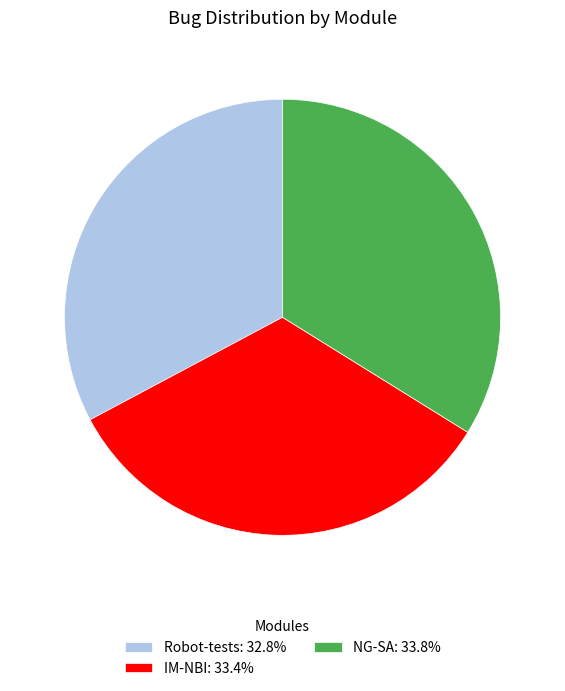

Does NG-SA: 33.8% account for over 50% of the chart?

No